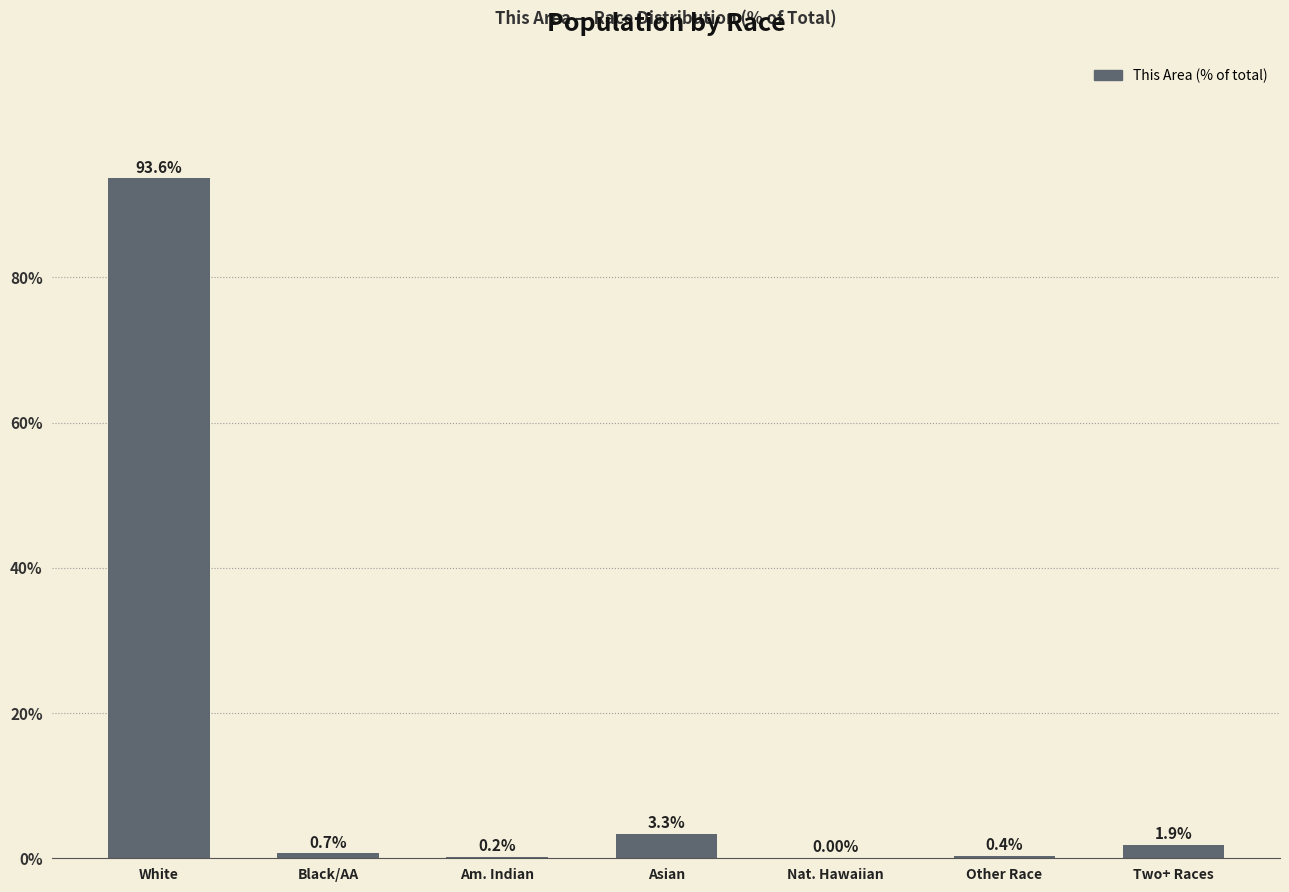

What is the average value?

14.3